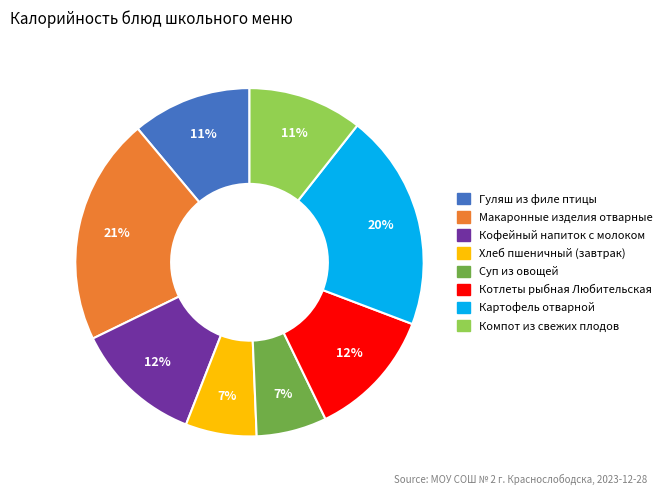

Count the number of slices in the pie.

8